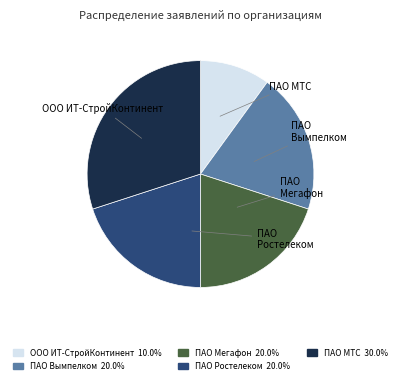

Is there a majority slice in this chart?

No